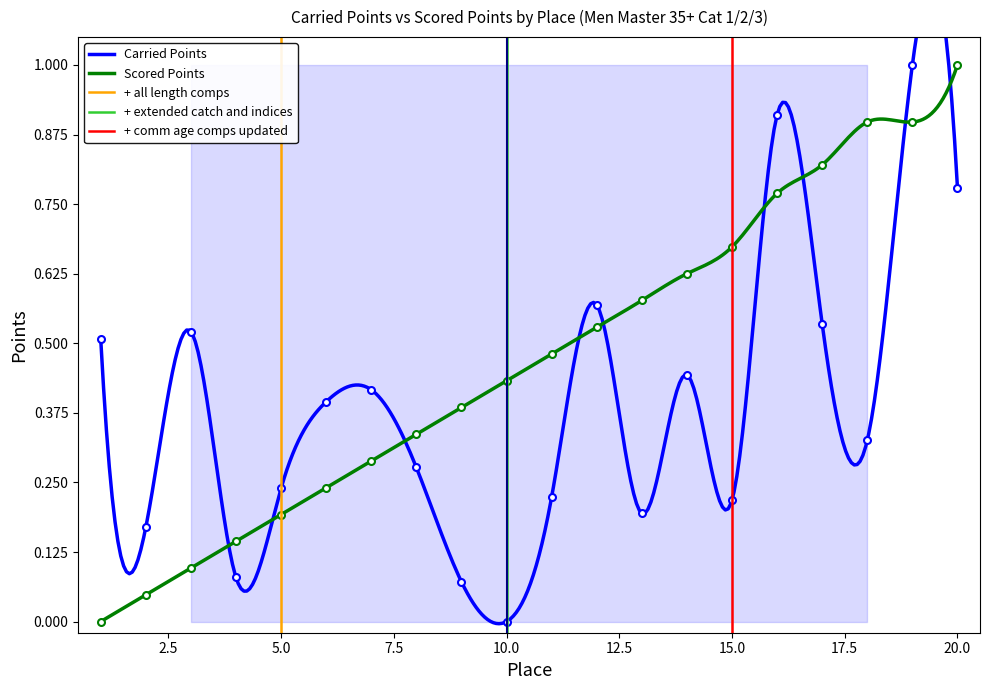

What is the maximum value for Scored Points?

1.0